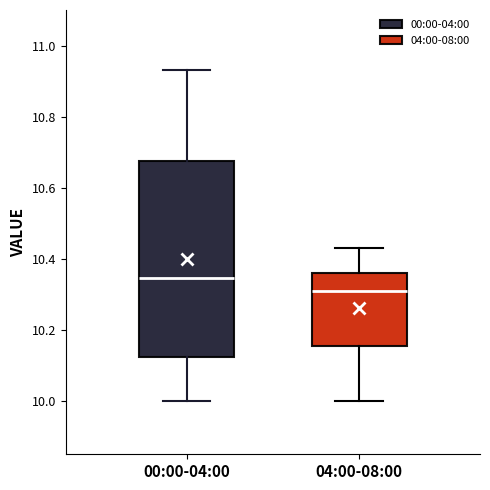

Where does the lower whisker of the box for 00:00-04:00 end on the y-axis? The values are not printed on the chart, so give them approximately, as read against the axis.

10.00